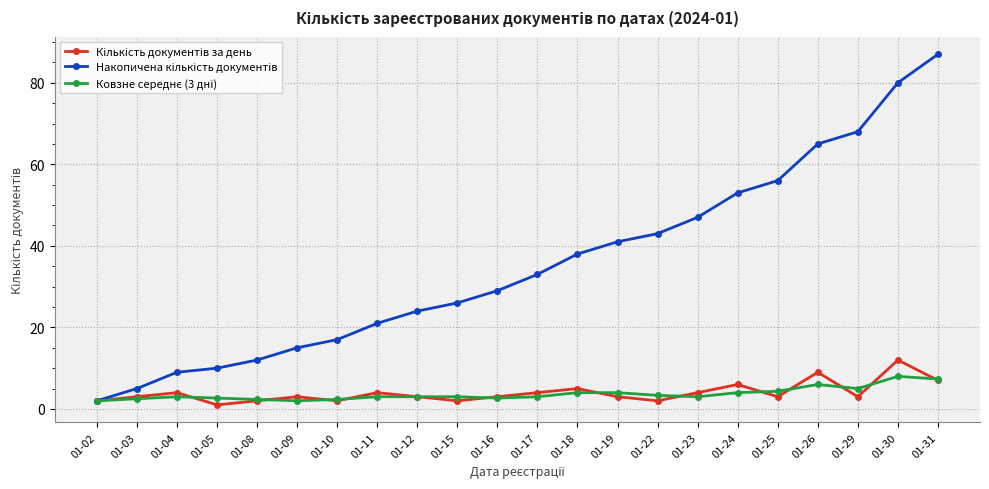

What is the total value across all series at 01-08?

16.3